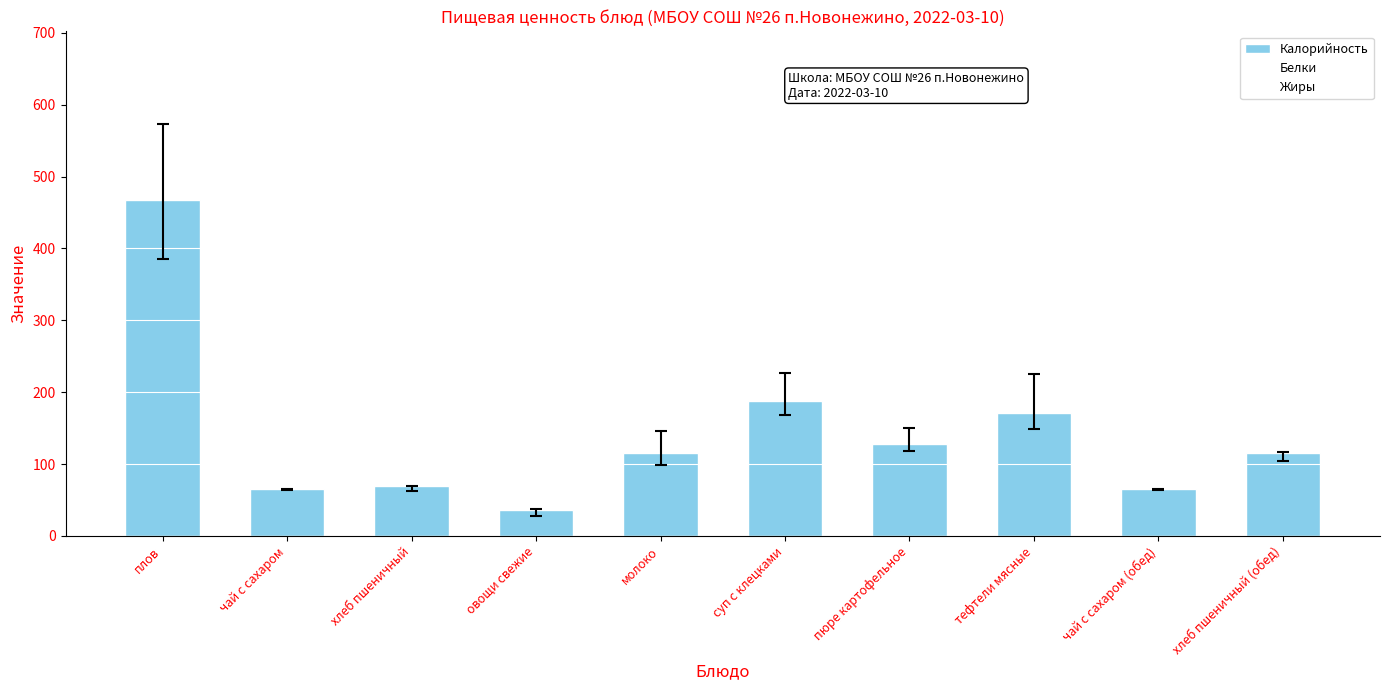

What is the label of the 4th bar from the right?

пюре картофельное